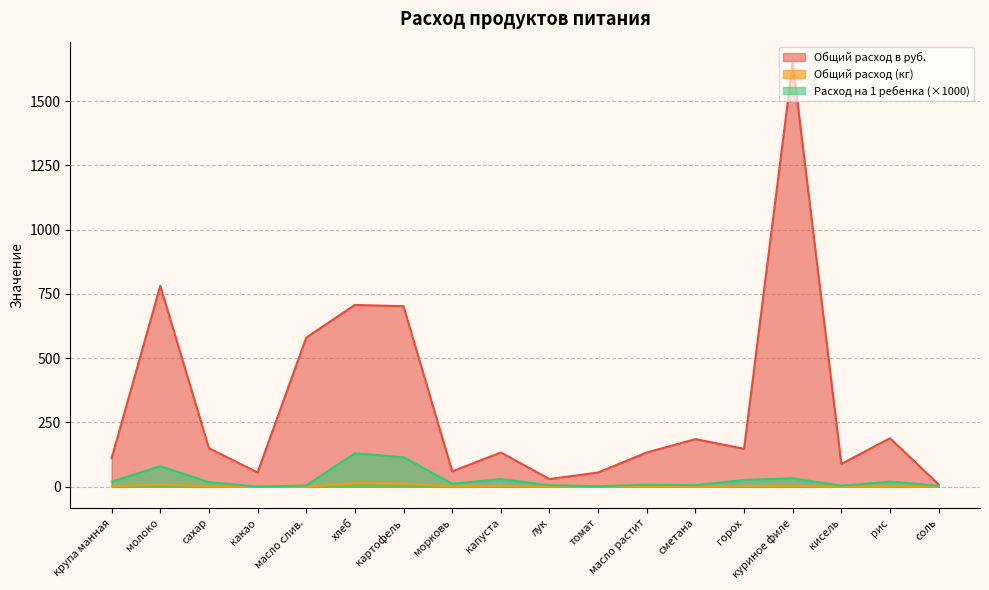

How many values in the Расход на 1 ребенка series are below 18?

9